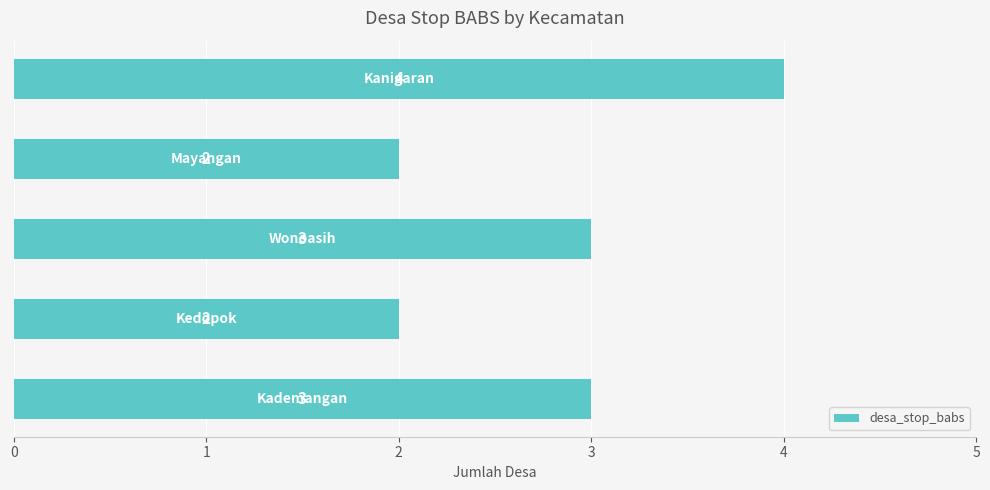

What is the smallest value displayed?

2